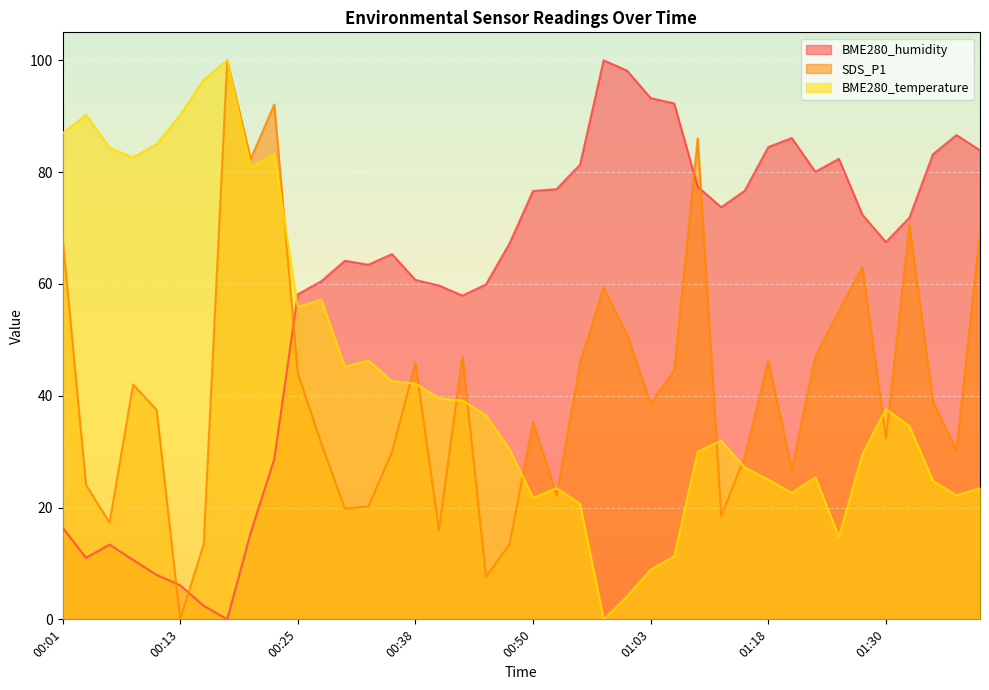

In BME280_temperature, how many points are lower than both neighbors (excluding endpoints)?

9